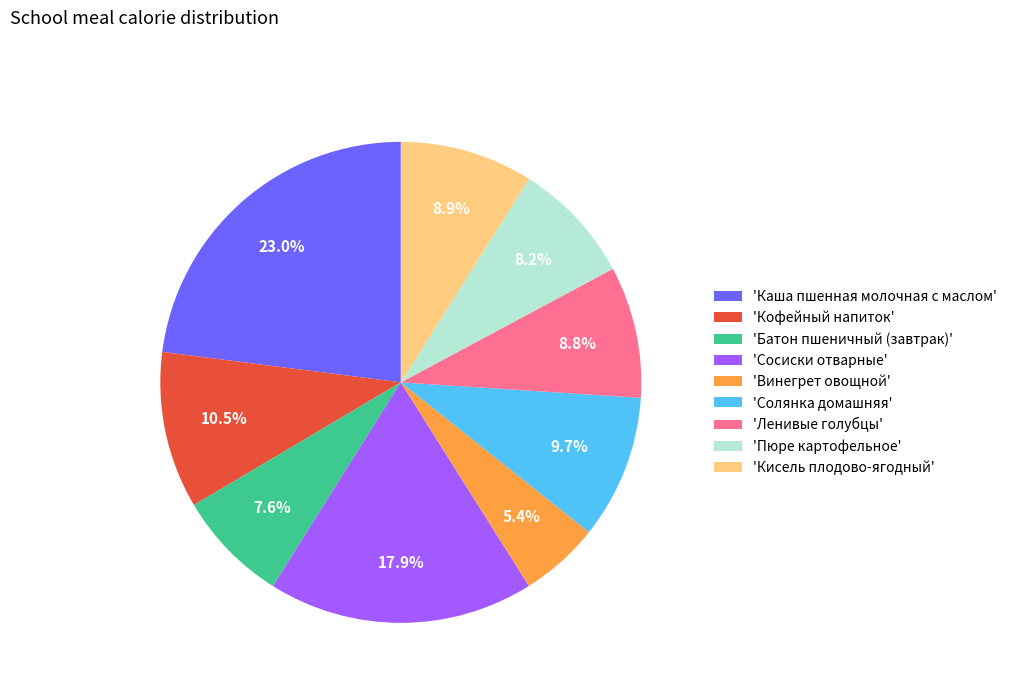

Do 'Винегрет овощной' and 'Каша пшенная молочная с маслом' together represent more than half of the pie?

No